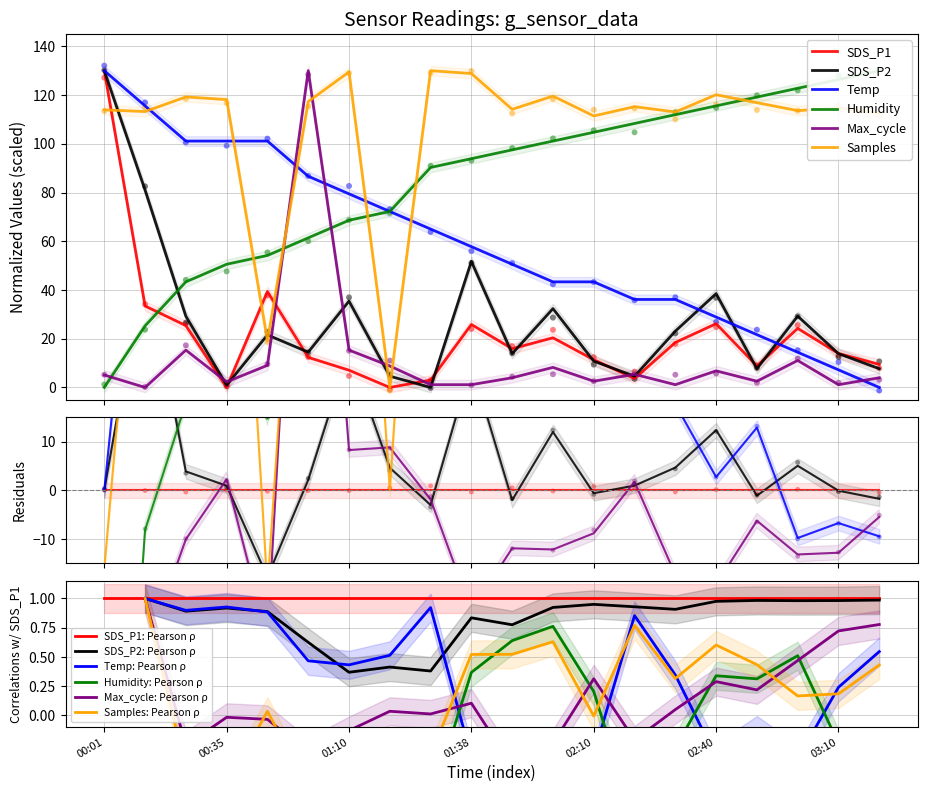

What is the total value across all series at 00:01?

509.0